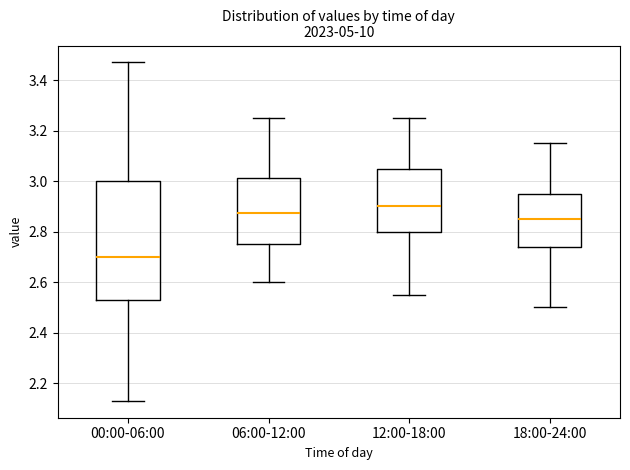

Reading left to right, transcribe this box plot: for each box, give where its median line is, the range the box spans, and where its two whiskers end, as read against the y-axis. The values are not printed on the chart, so give them approximately, as read against the axis.

00:00-06:00: median 2.70, box 2.54 to 3.00, whiskers 2.14 to 3.48
06:00-12:00: median 2.88, box 2.76 to 3.02, whiskers 2.60 to 3.26
12:00-18:00: median 2.90, box 2.80 to 3.06, whiskers 2.56 to 3.26
18:00-24:00: median 2.86, box 2.74 to 2.96, whiskers 2.50 to 3.16